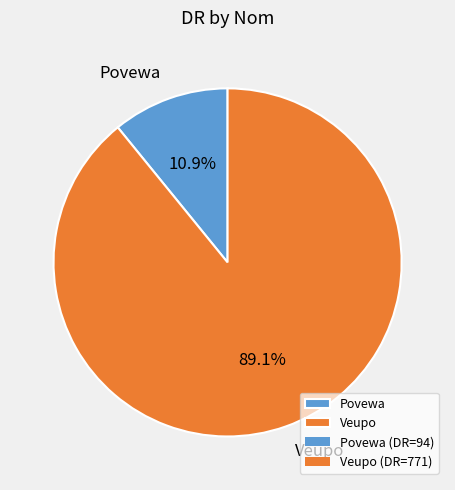

To the nearest percent, what is the difference between the Veupo and Povewa slice percentages?

78%